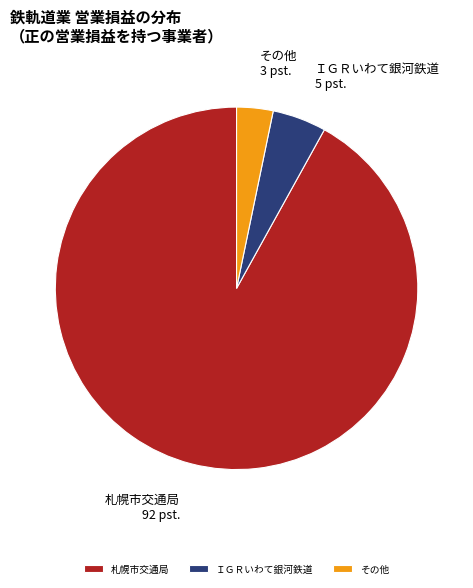

Rank the categories by value from highest to lowest.

札幌市交通局, ＩＧＲいわて銀河鉄道, その他